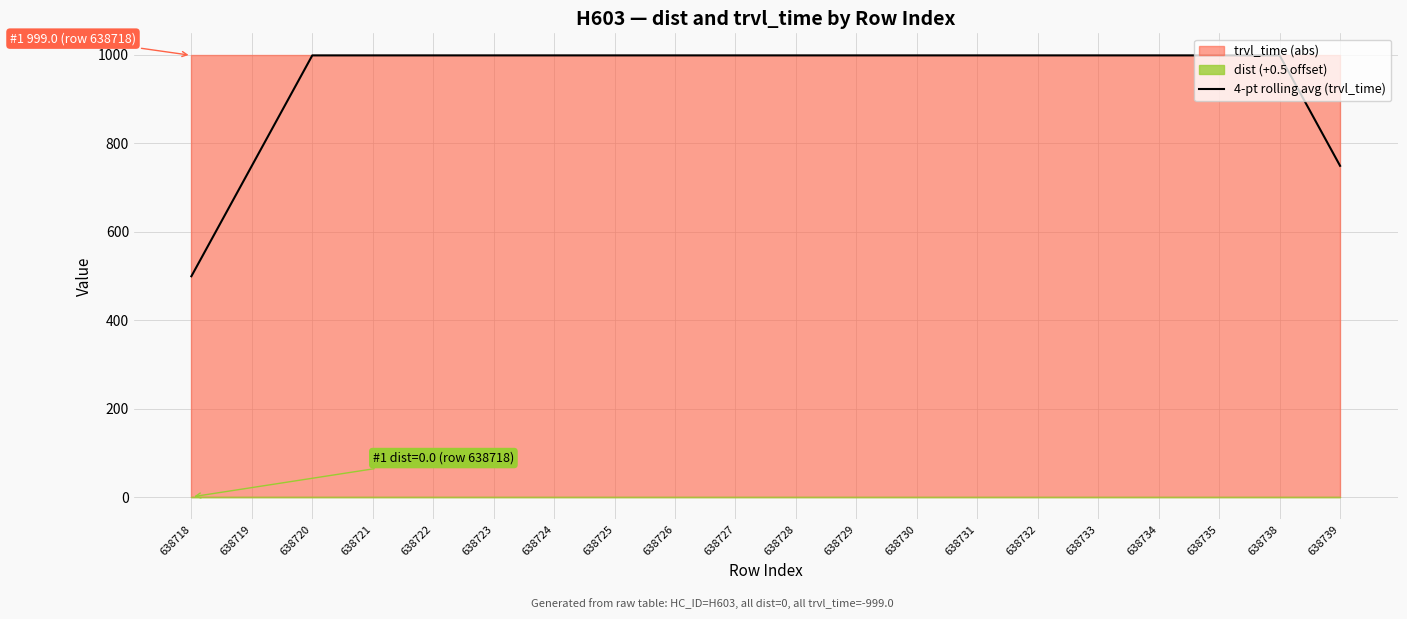

True or false: the data has more than 1 interior local peaks.

False